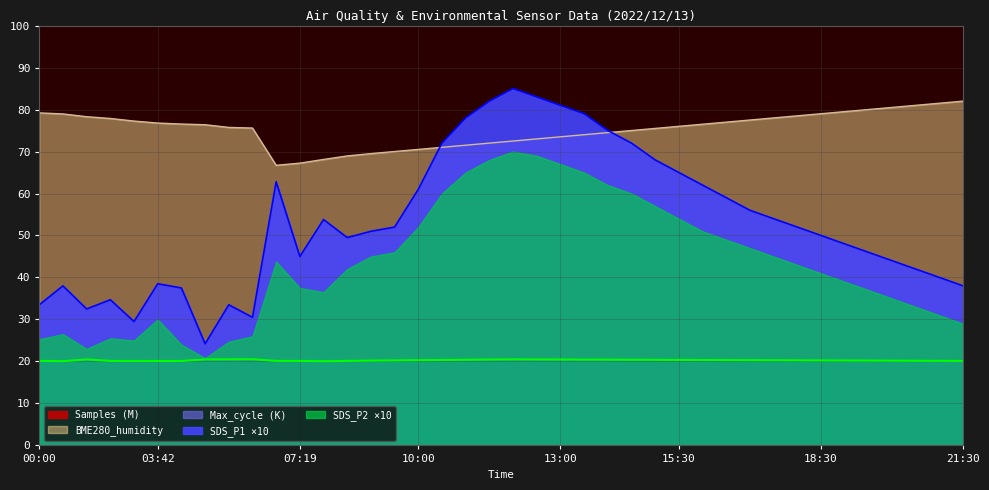

How many Max_cycle values are between 20 and 21?

40